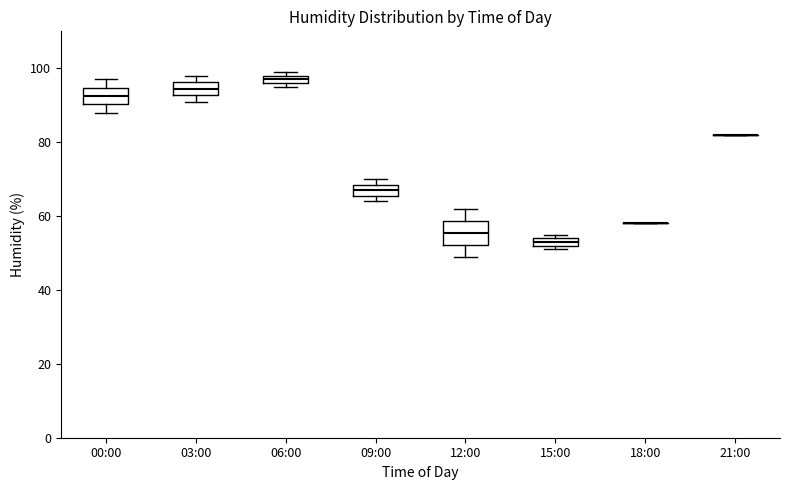

Where is the upper edge of the box for 03:00 on the y-axis? The values are not printed on the chart, so give them approximately, as read against the axis.

96